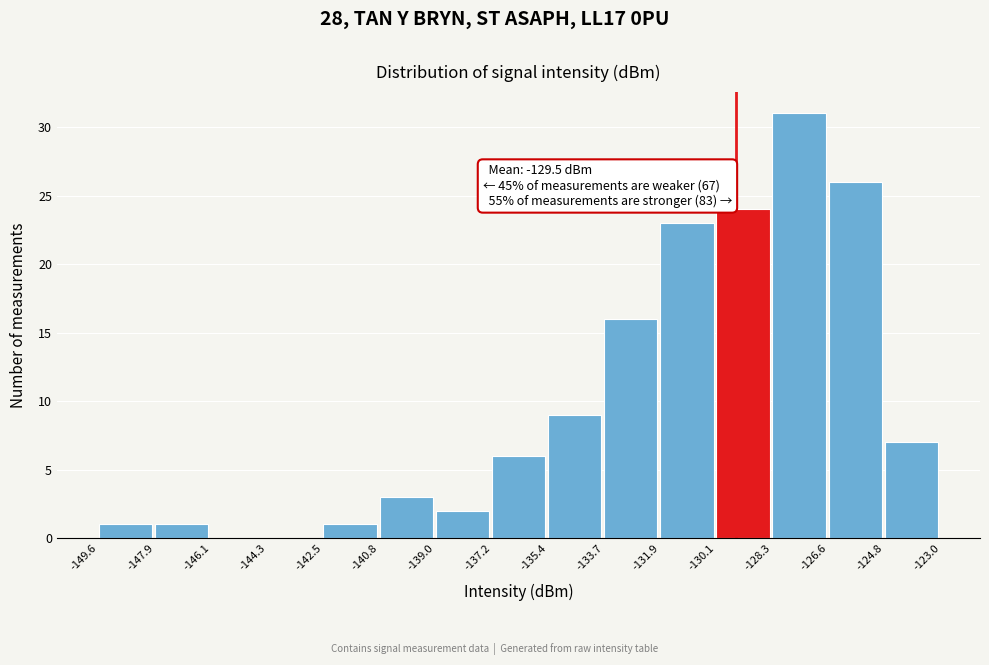

Over which range of the x-axis is the bar tallest?

-128.3 to -126.6